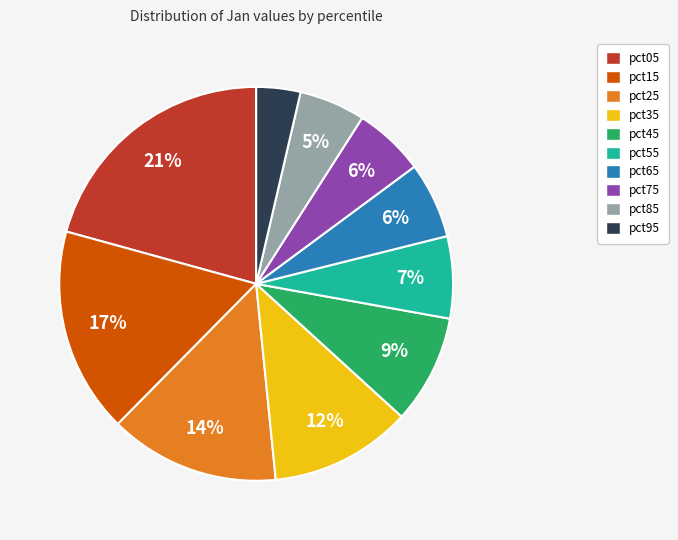

To the nearest percent, what is the difference between the pct55 and pct95 slice percentages?

3%